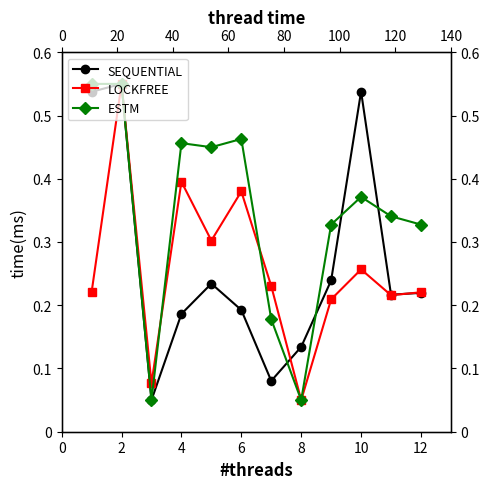

True or false: LOCKFREE has more than 0 interior local peaks.

True